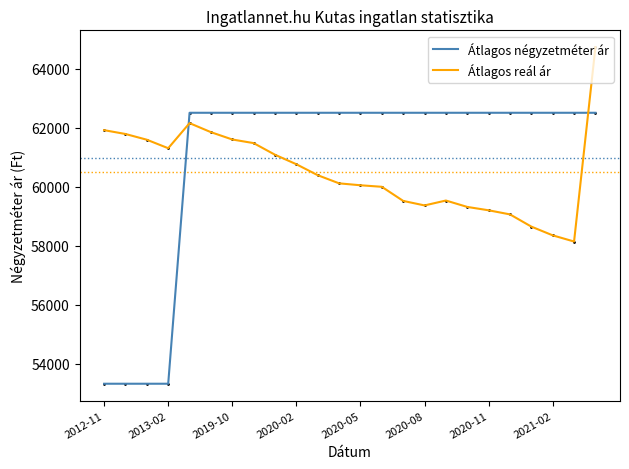

At how many categories does at least one series exceed 61013?

24